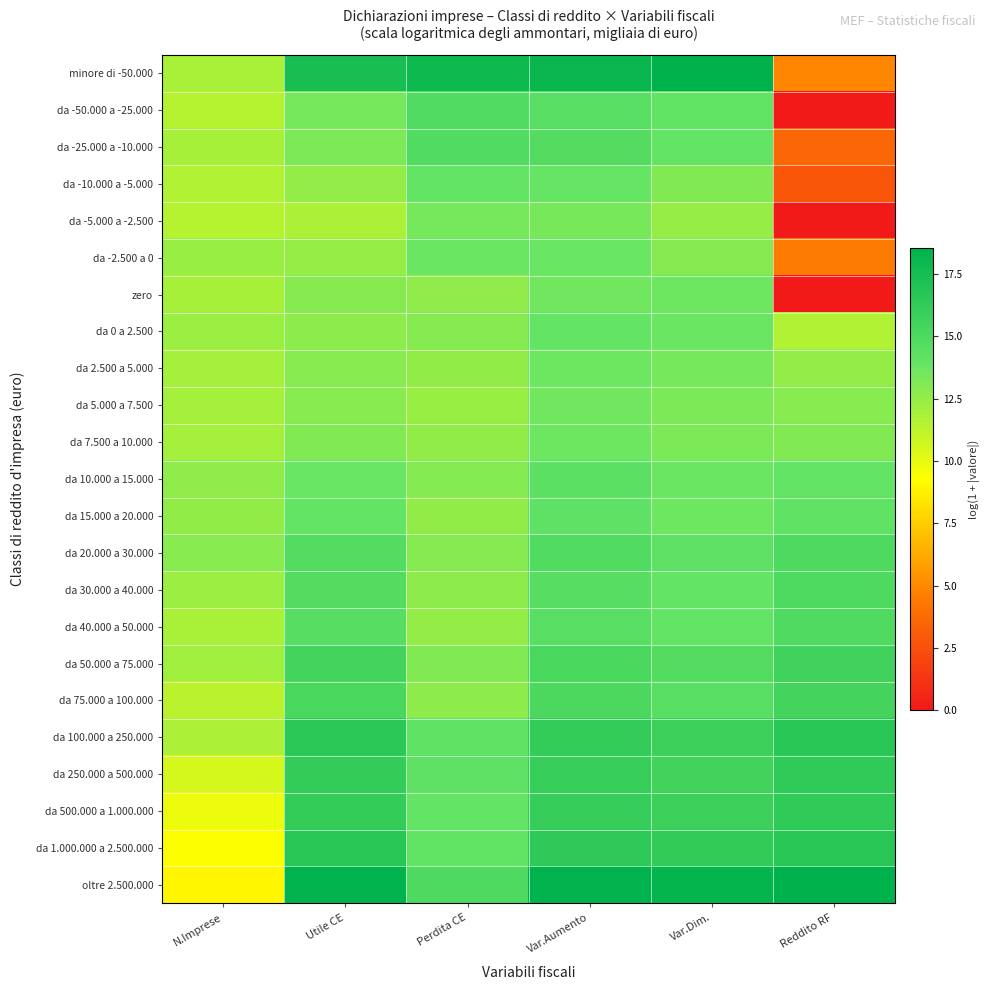

Rank the series by their maximum value, from highest to lowest.

minore di -50.000, oltre 2.500.000, da 1.000.000 a 2.500.000, da 100.000 a 250.000, da 250.000 a 500.000, da 500.000 a 1.000.000, da 50.000 a 75.000, da 75.000 a 100.000, da 20.000 a 30.000, da 30.000 a 40.000, da 40.000 a 50.000, da -50.000 a -25.000, da -25.000 a -10.000, da 10.000 a 15.000, da 15.000 a 20.000, da -10.000 a -5.000, da 0 a 2.500, da -2.500 a 0, zero, da 2.500 a 5.000, da 7.500 a 10.000, da 5.000 a 7.500, da -5.000 a -2.500